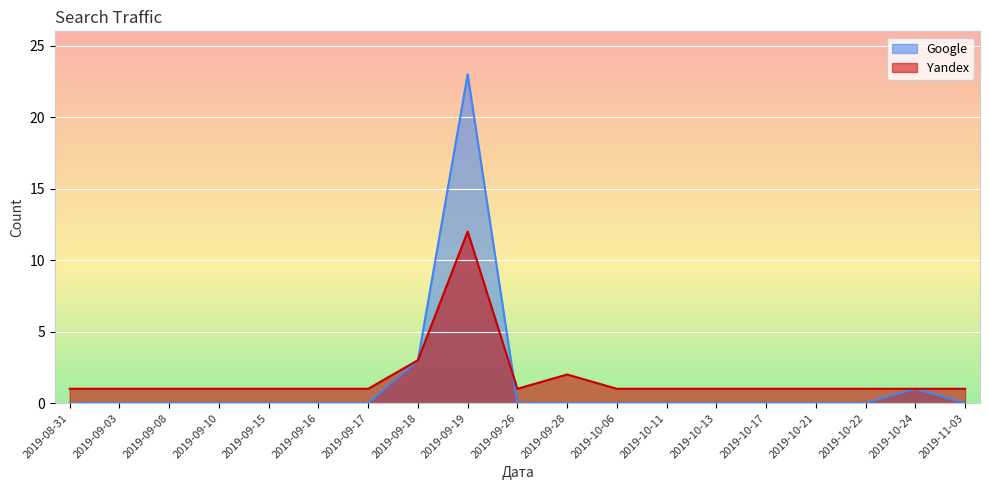

Reading left to right, extract all data points from this chart.

Yandex: 2019-08-31=1	2019-09-03=1	2019-09-08=1	2019-09-10=1	2019-09-15=1	2019-09-16=1	2019-09-17=1	2019-09-18=3	2019-09-19=12	2019-09-26=1	2019-09-28=2	2019-10-06=1	2019-10-11=1	2019-10-13=1	2019-10-17=1	2019-10-21=1	2019-10-22=1	2019-10-24=1	2019-11-03=1
Google: 2019-08-31=0	2019-09-03=0	2019-09-08=0	2019-09-10=0	2019-09-15=0	2019-09-16=0	2019-09-17=0	2019-09-18=3	2019-09-19=23	2019-09-26=0	2019-09-28=0	2019-10-06=0	2019-10-11=0	2019-10-13=0	2019-10-17=0	2019-10-21=0	2019-10-22=0	2019-10-24=1	2019-11-03=0